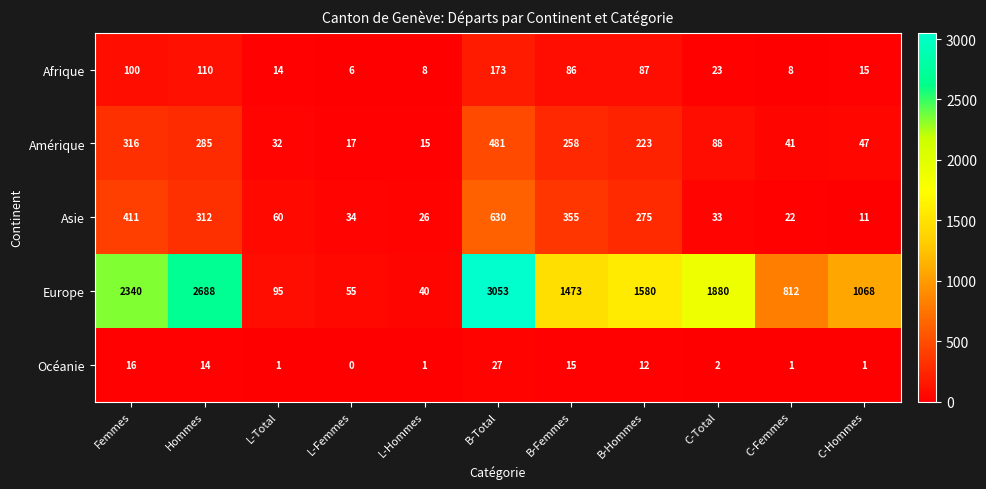

What is the sum of all Asie values?

2169